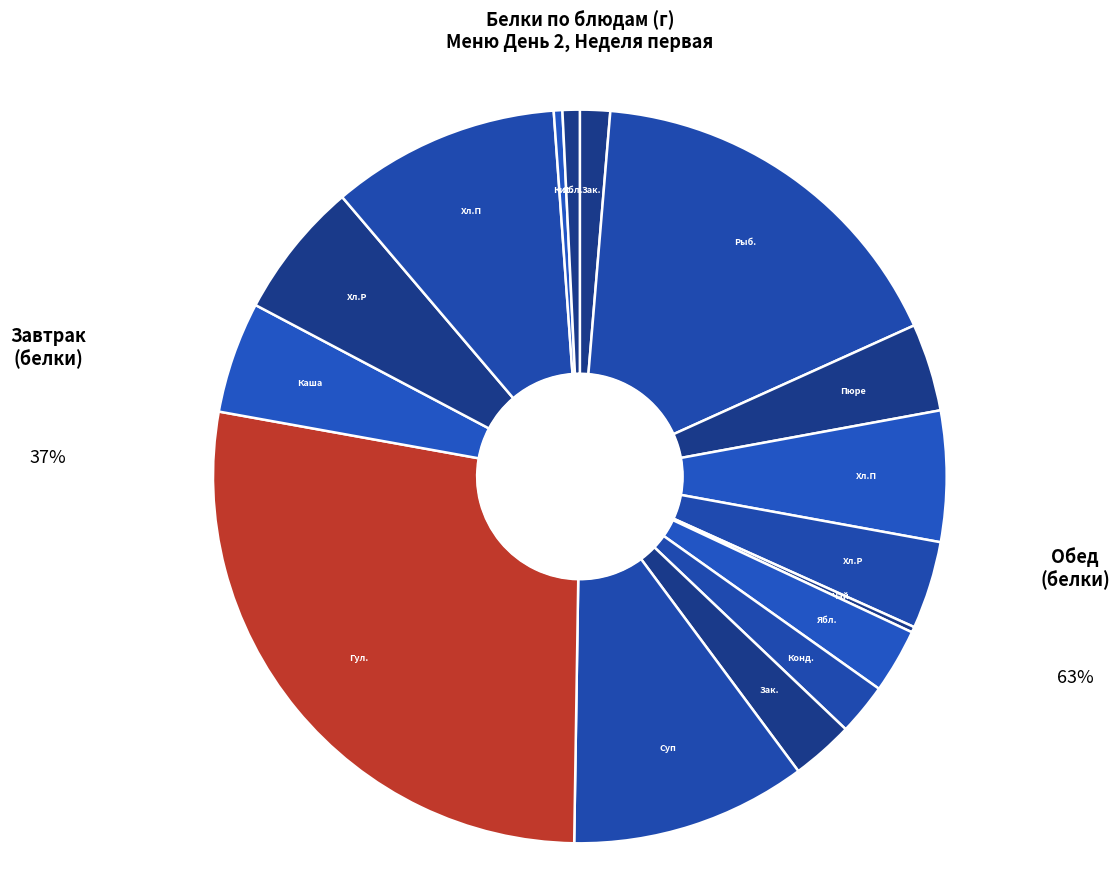

Is there any slice that represents more than half of the pie?

No